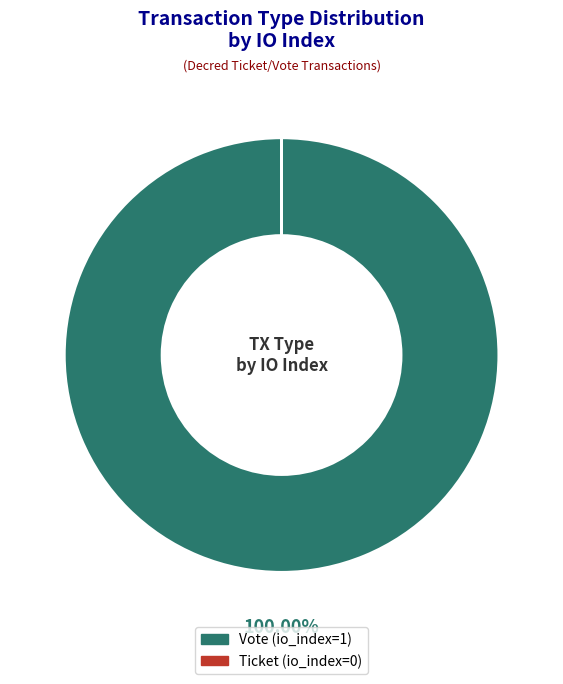

What is the largest slice in the pie chart?

Vote